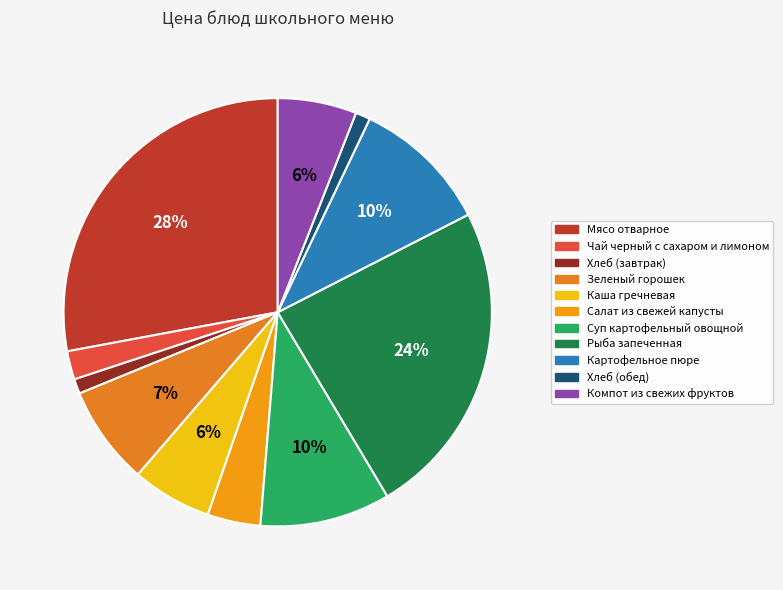

True or false: Рыба запеченная accounts for 24% of the total.

True